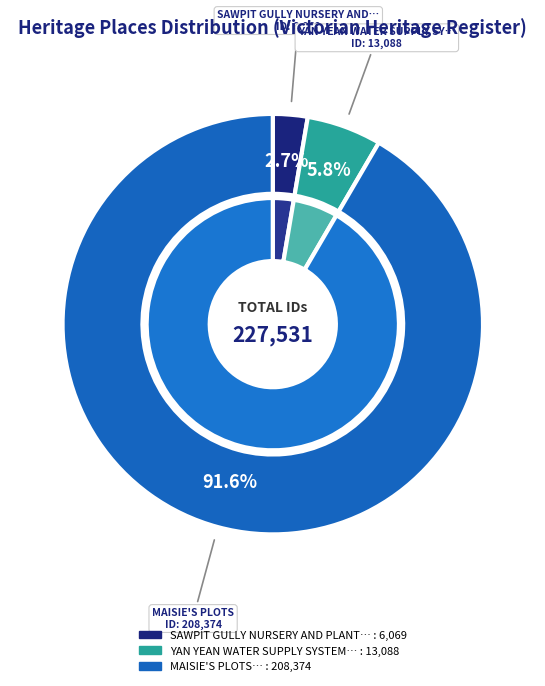

What portion of the pie excludes YAN YEAN WATER SUPPLY SYSTEM?

94.2%